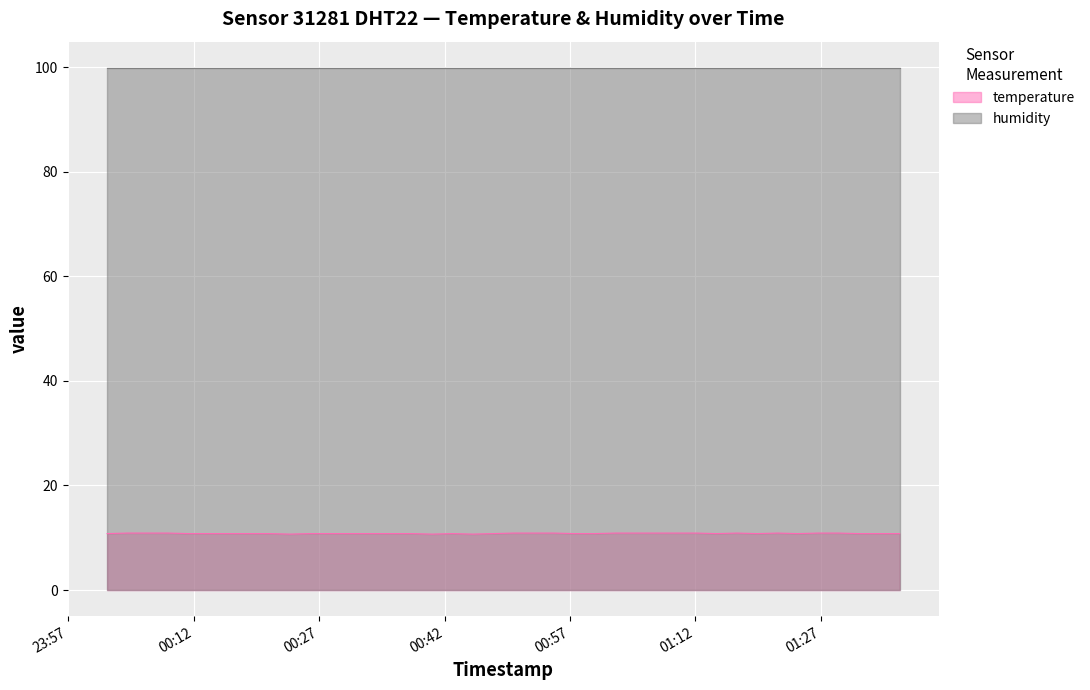

Is it true that the value at 2023-02-04T00:21:04 is 10.8?

True